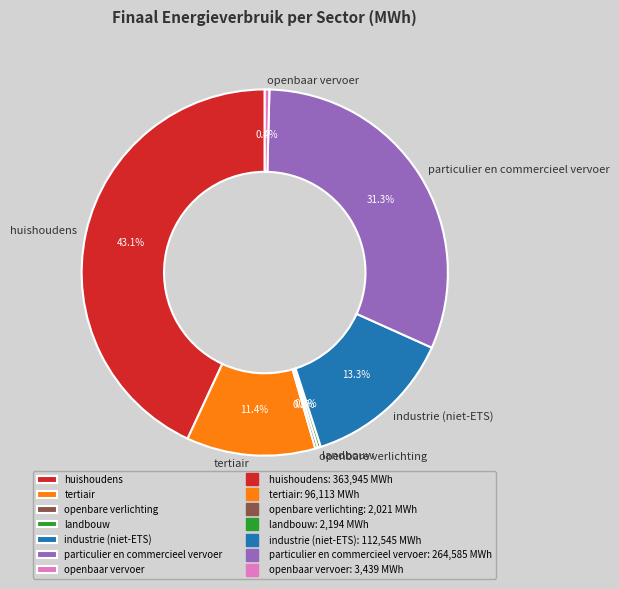

To the nearest percent, what is the average slice percentage?

14%